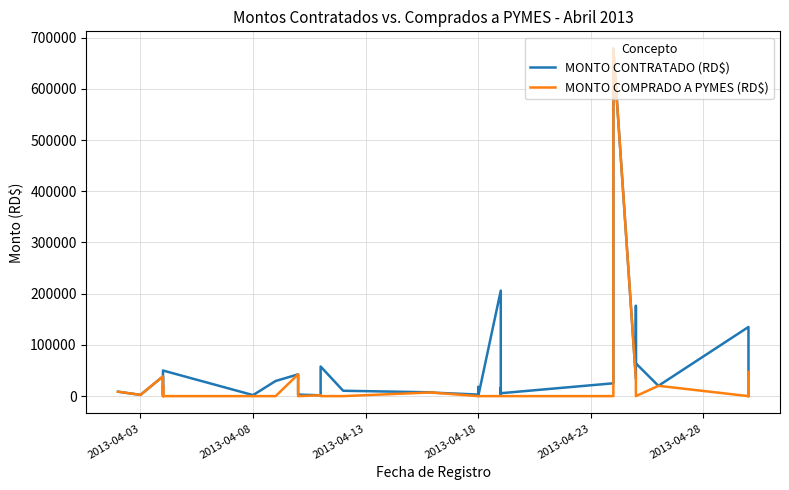

What is the greatest value displayed?

678259.3